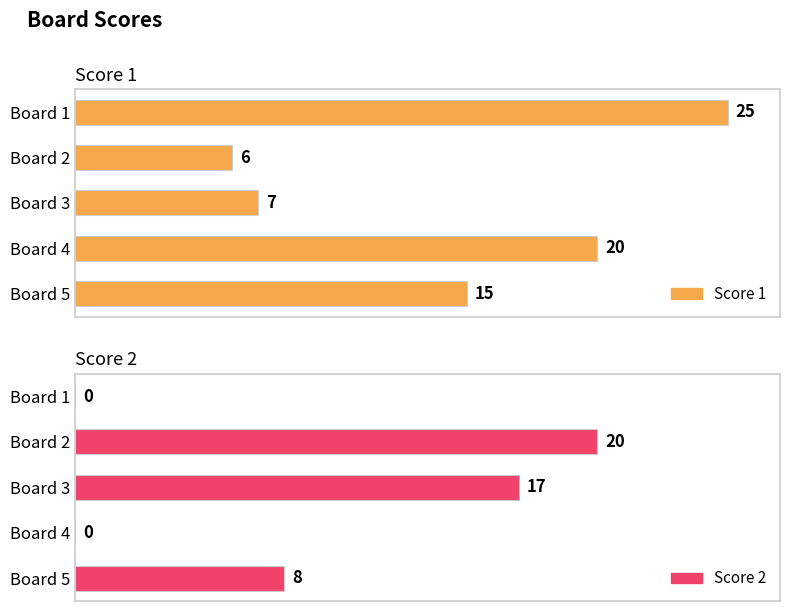

Reading left to right, list all the values displayed in this chart.

Score 1: 25	6	7	20	15
Score 2: 0	20	17	0	8